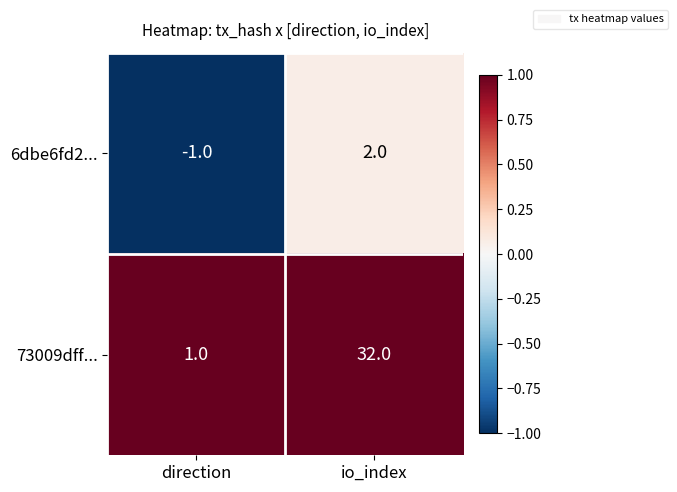

Count the number of data series in this chart.

2